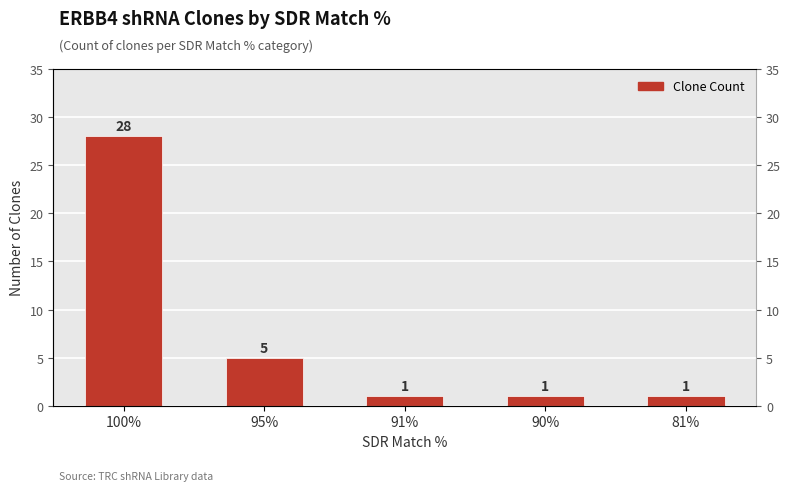

Which category has the lowest value across all series?

91%